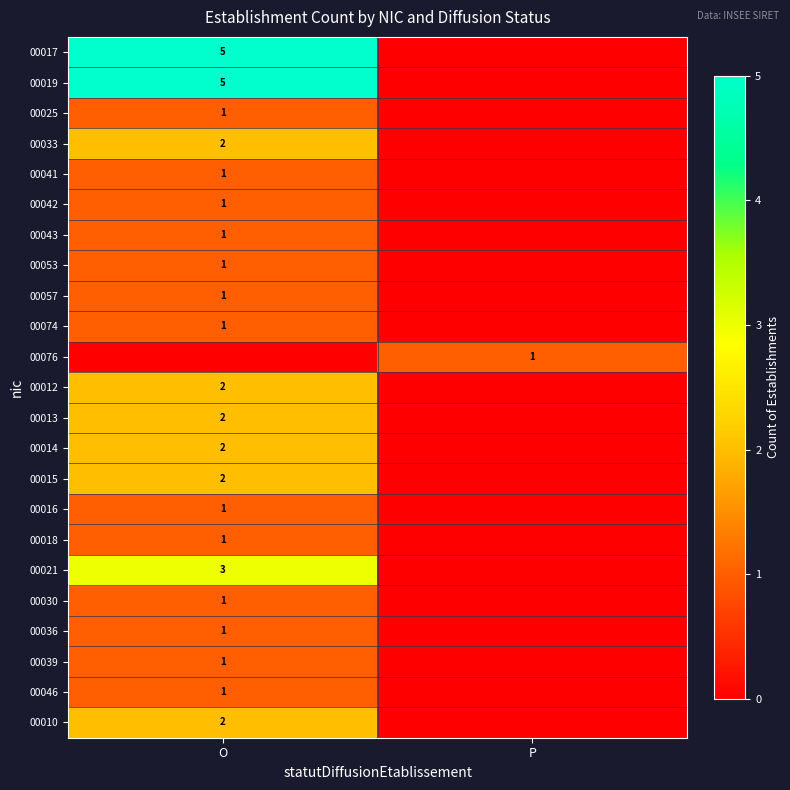

The value of 00041 at O is 1. True or false?

True